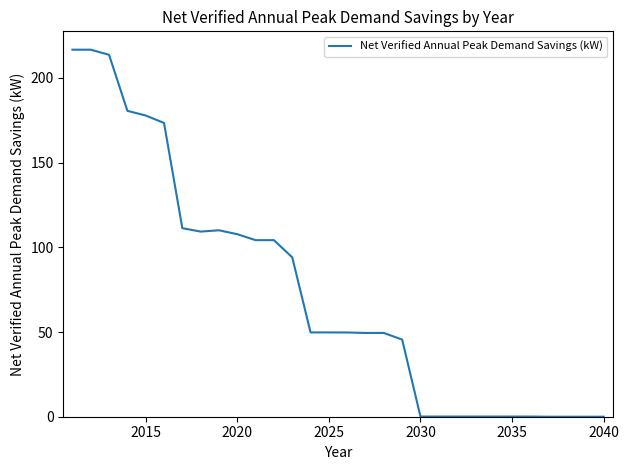

What is the greatest value displayed?

216.6